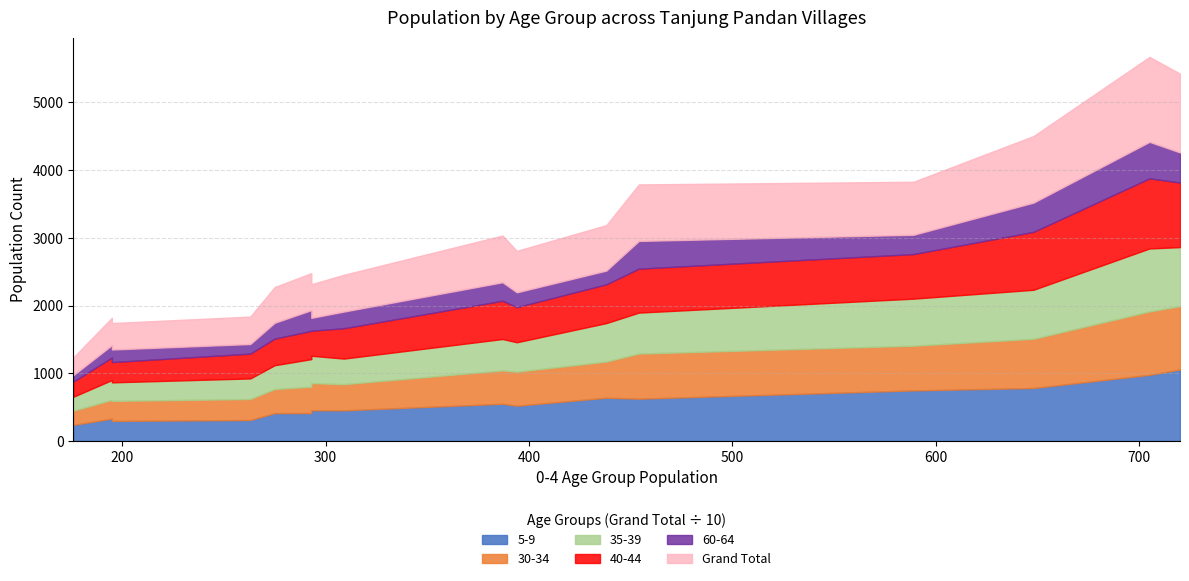

The 40-44 series shows 1421 at PANGKALLALANG. True or false?

False